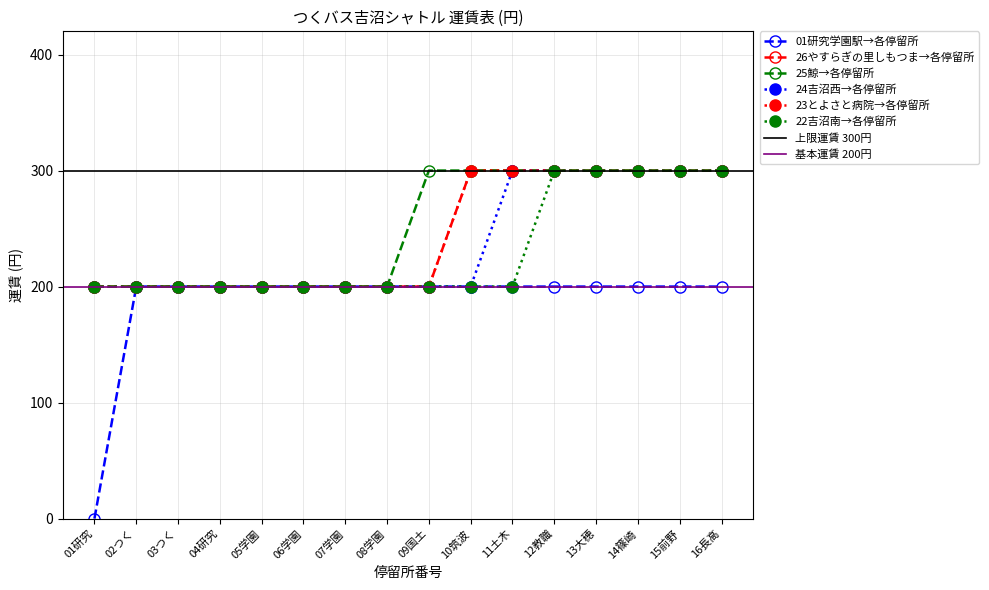

True or false: 01研究学園駅→各停留所 and 23とよさと病院→各停留所 intersect in this chart.

False